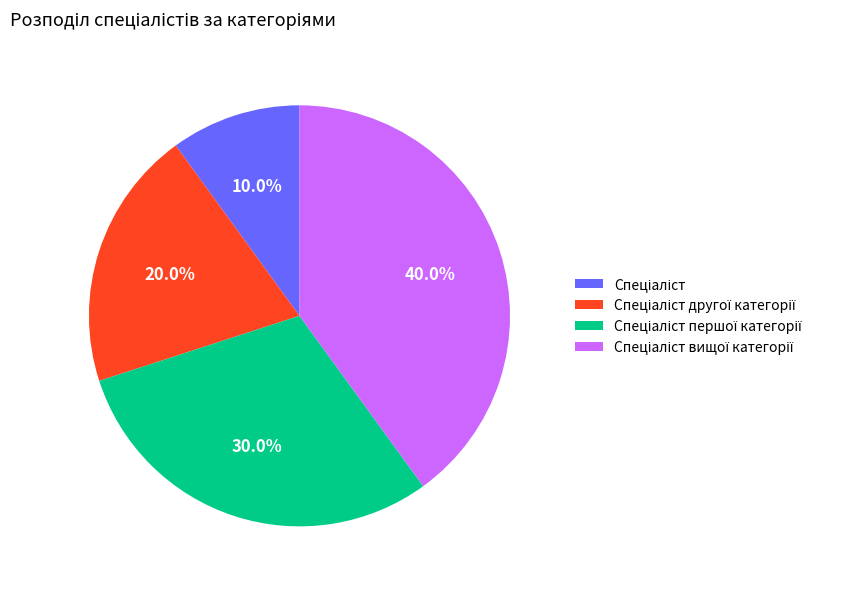

Is there any slice that represents more than half of the pie?

No